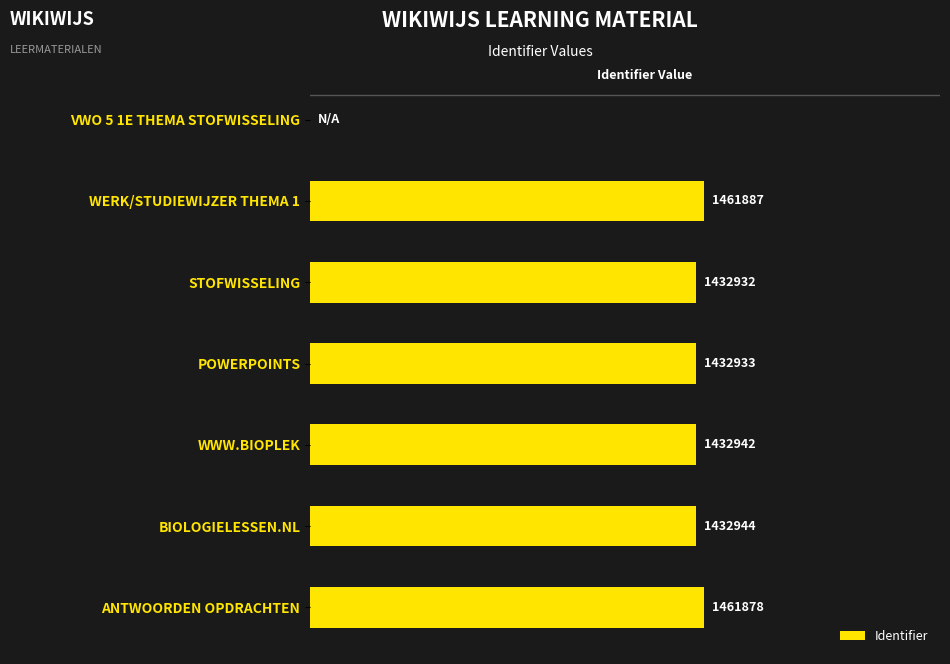

Are the bars horizontal?

Yes